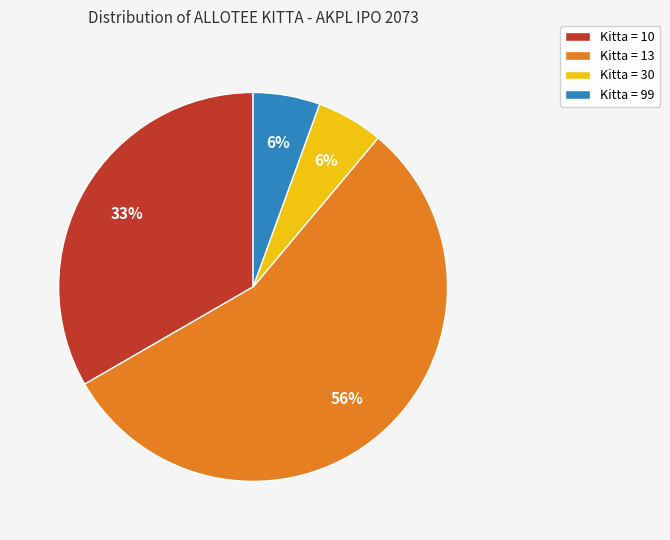

Is the sum of Kitta = 99 and Kitta = 13 greater than half?

Yes